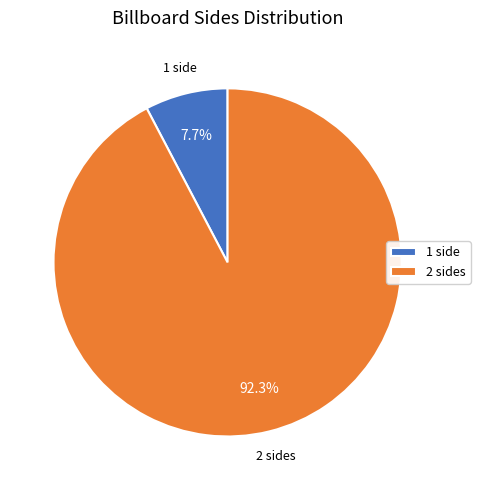

Between 1 side and 2 sides, which is larger?

2 sides